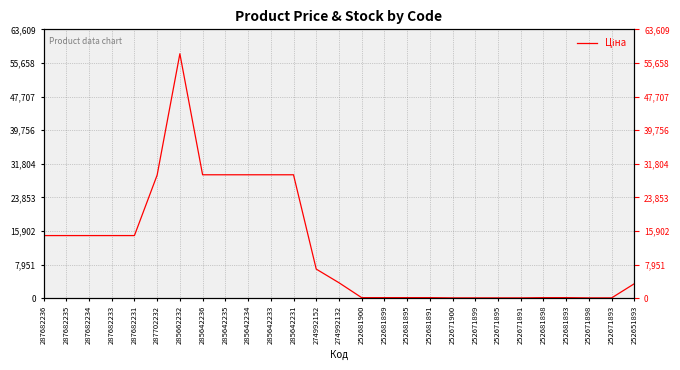

Reading left to right, extract all data points from this chart.

287682236=14800.8	287682235=14800.8	287682234=14800.8	287682233=14800.8	287682231=14800.8	287702232=29119.2	285662232=57826.2	285642236=29188.5	285642235=29188.5	285642234=29188.5	285642233=29188.5	285642231=29188.5	274992152=6869.4	274992132=3640.8	252681900=111.7	252681899=111.7	252681895=111.7	252681891=111.7	252671900=55.9	252671899=55.9	252671895=55.9	252671891=55.9	252681898=111.7	252681893=111.7	252671898=55.9	252671893=55.9	252651893=3420.6